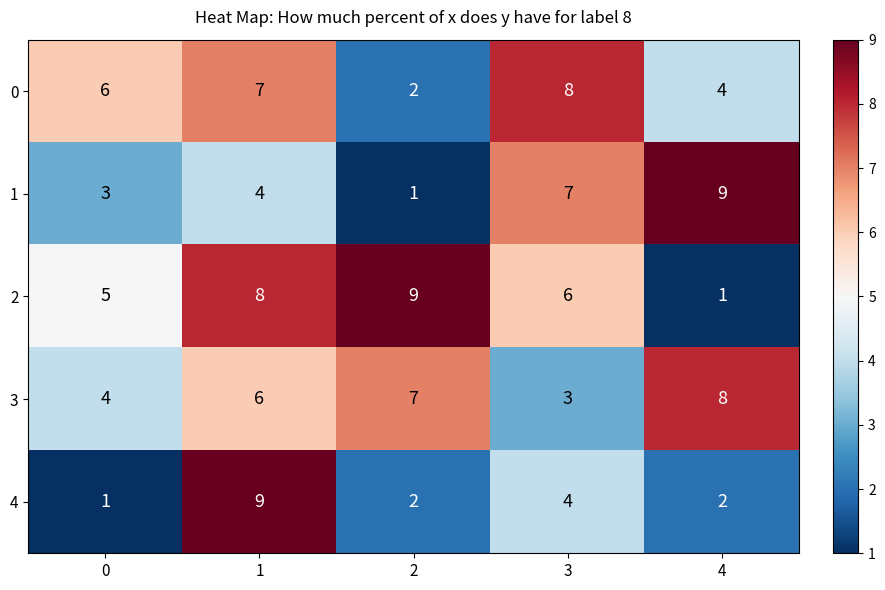

Reading left to right, transcribe all the data shown in this chart.

0: 6	7	2	8	4
1: 3	4	1	7	9
2: 5	8	9	6	1
3: 4	6	7	3	8
4: 1	9	2	4	2